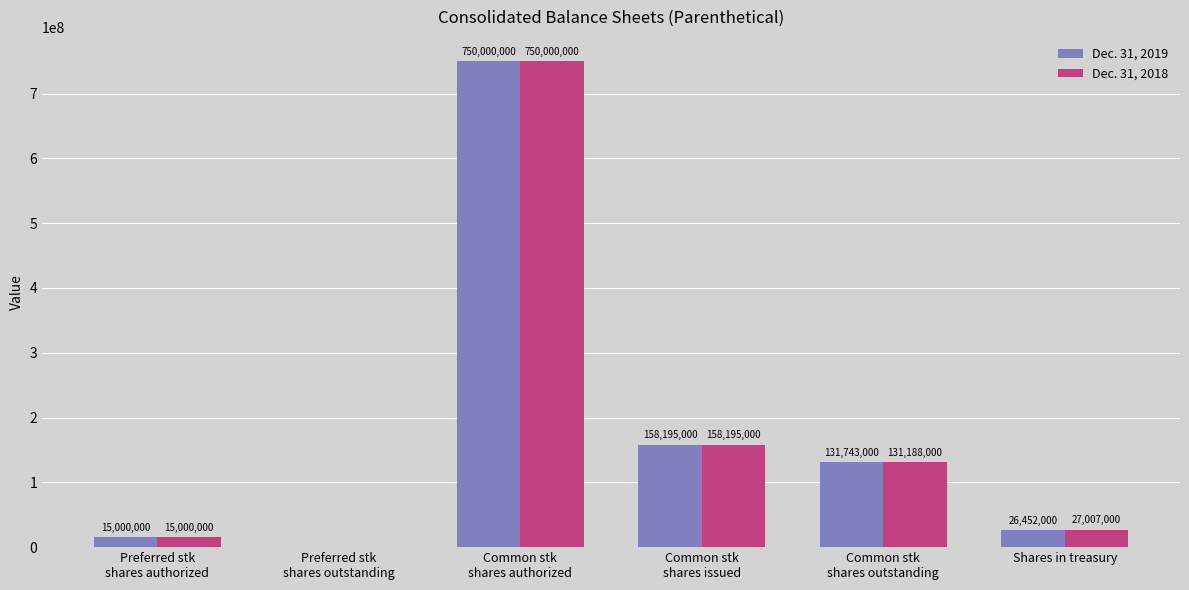

Reading left to right, extract all data points from this chart.

Dec. 31, 2019: Preferred stk
shares authorized=15000000	Preferred stk
shares outstanding=0	Common stk
shares authorized=750000000	Common stk
shares issued=158195000	Common stk
shares outstanding=131743000	Shares in treasury=26452000
Dec. 31, 2018: Preferred stk
shares authorized=15000000	Preferred stk
shares outstanding=0	Common stk
shares authorized=750000000	Common stk
shares issued=158195000	Common stk
shares outstanding=131188000	Shares in treasury=27007000